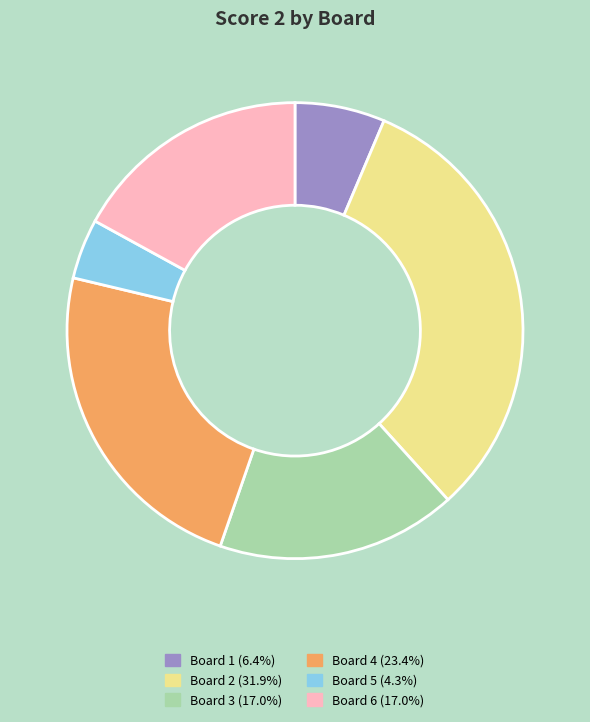

Which slice is the smallest?

Board 5